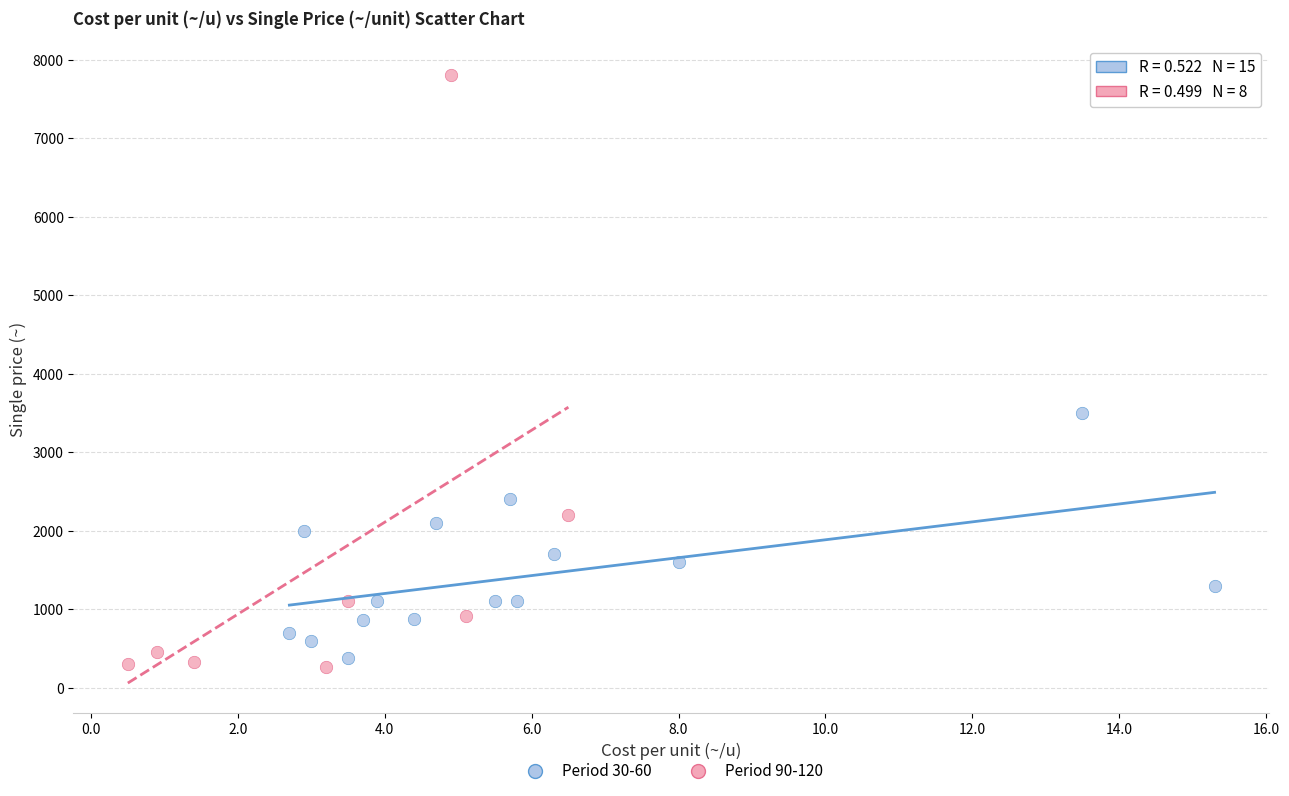

Which series contains the highest Y value?

Period 90-120